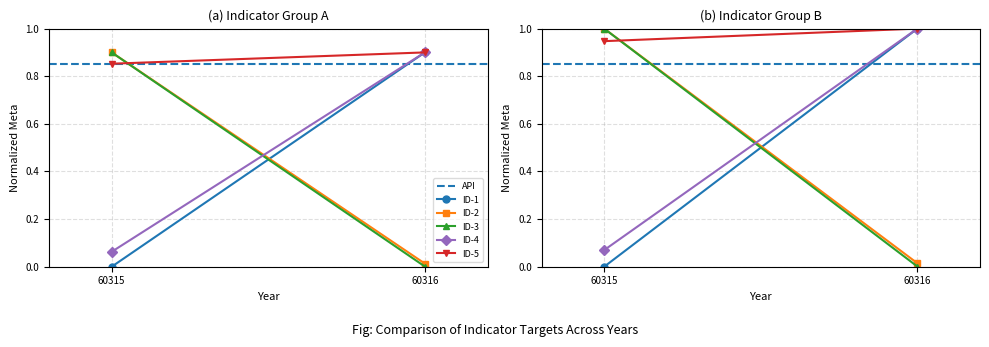

At which category is the sum across all series the highest?

60315